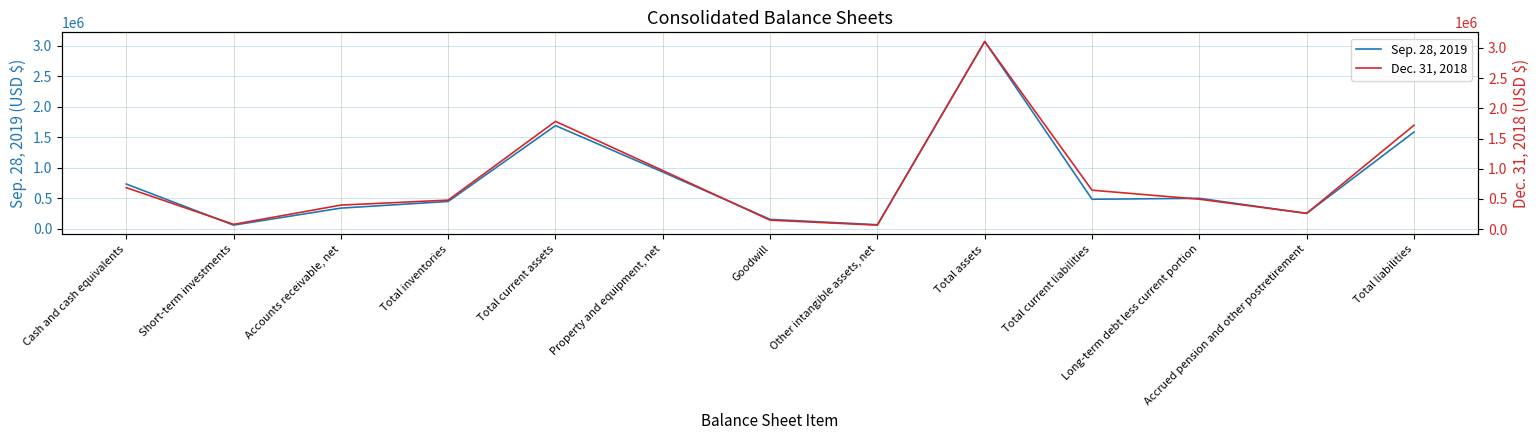

What is the label of the 2nd point from the right?

Accrued pension and other postretirement